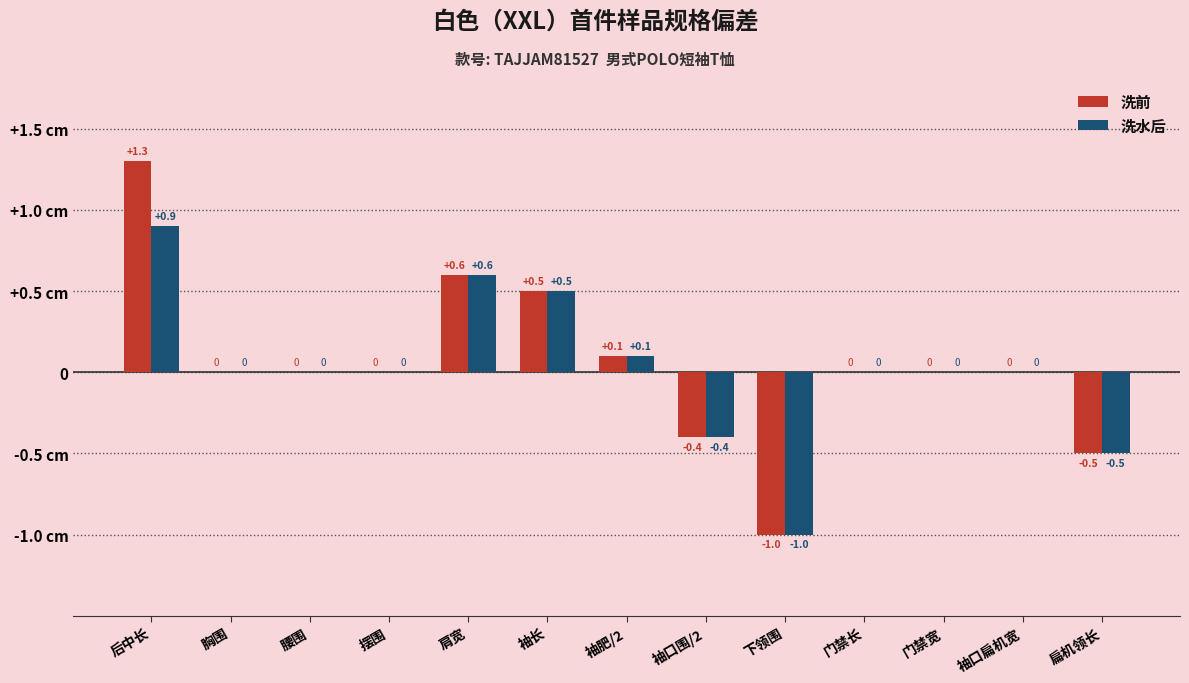

Are the bars grouped side by side (vs. stacked)?

Yes